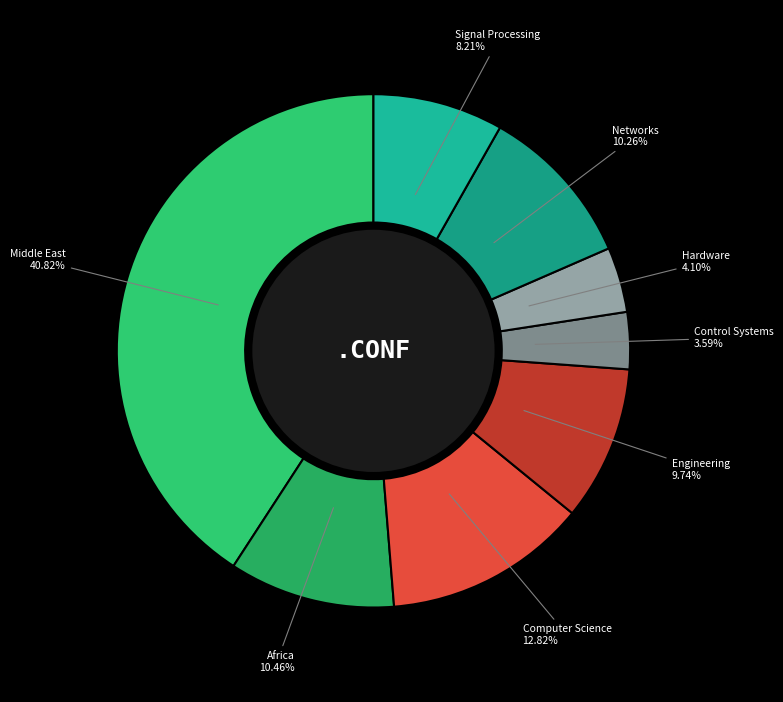

Approximately how many times larger is the value at Control Systems compared to Signal Processing?

0.4